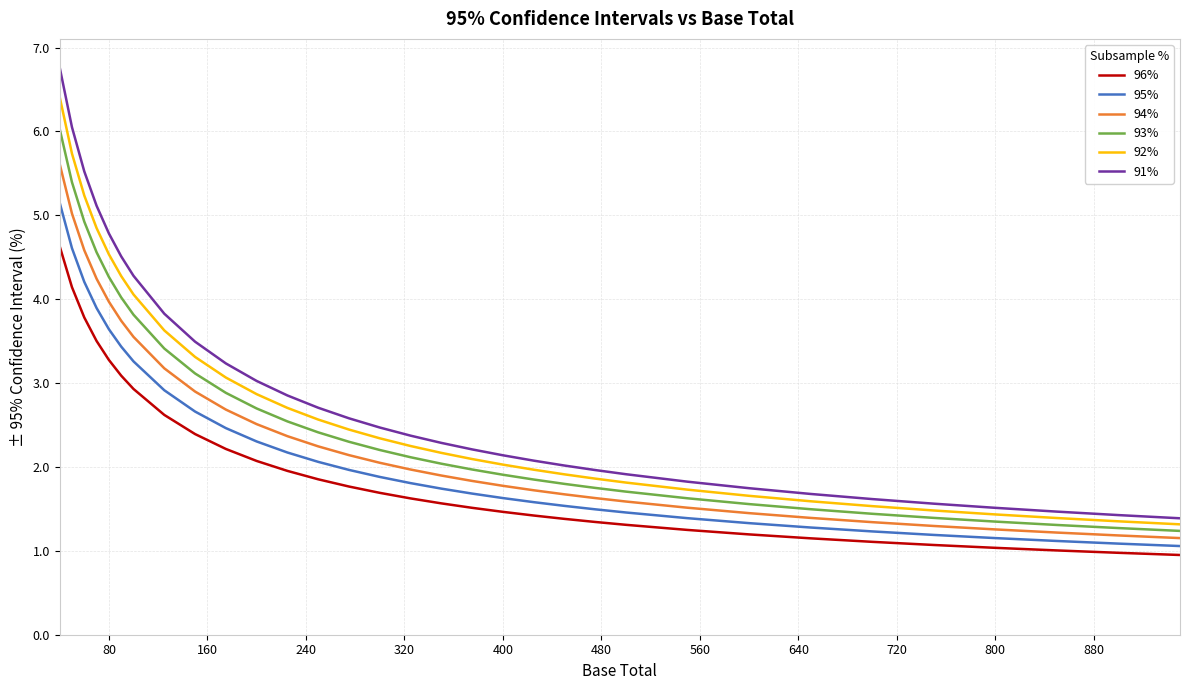

What is the difference between the maximum and minimum values in the 95% series?

4.1